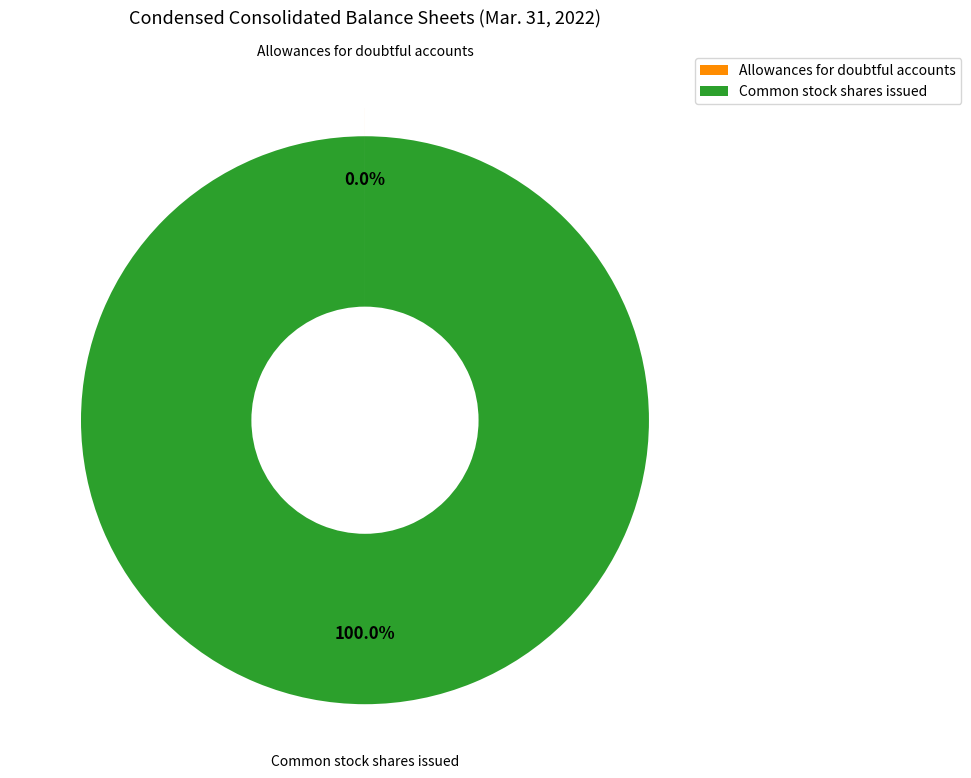

Which category has the biggest portion of the pie?

Common stock shares issued